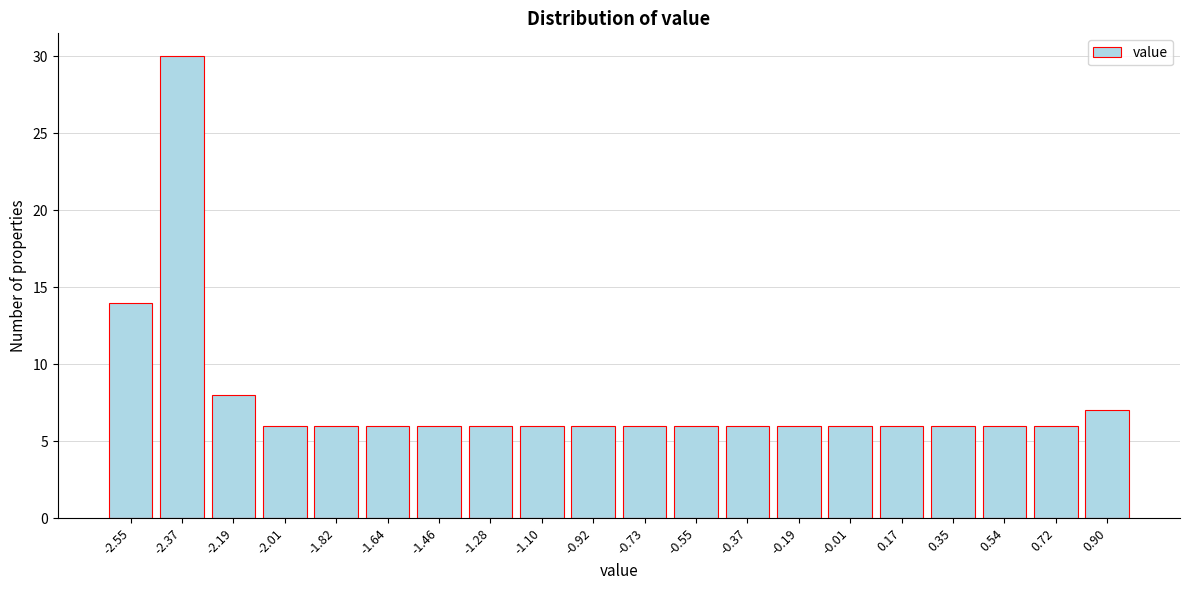

Reading left to right, what are all the values shown in this chart?

-2.55=14	-2.37=30	-2.19=8	-2.01=6	-1.82=6	-1.64=6	-1.46=6	-1.28=6	-1.10=6	-0.92=6	-0.73=6	-0.55=6	-0.37=6	-0.19=6	-0.01=6	0.17=6	0.35=6	0.54=6	0.72=6	0.90=7